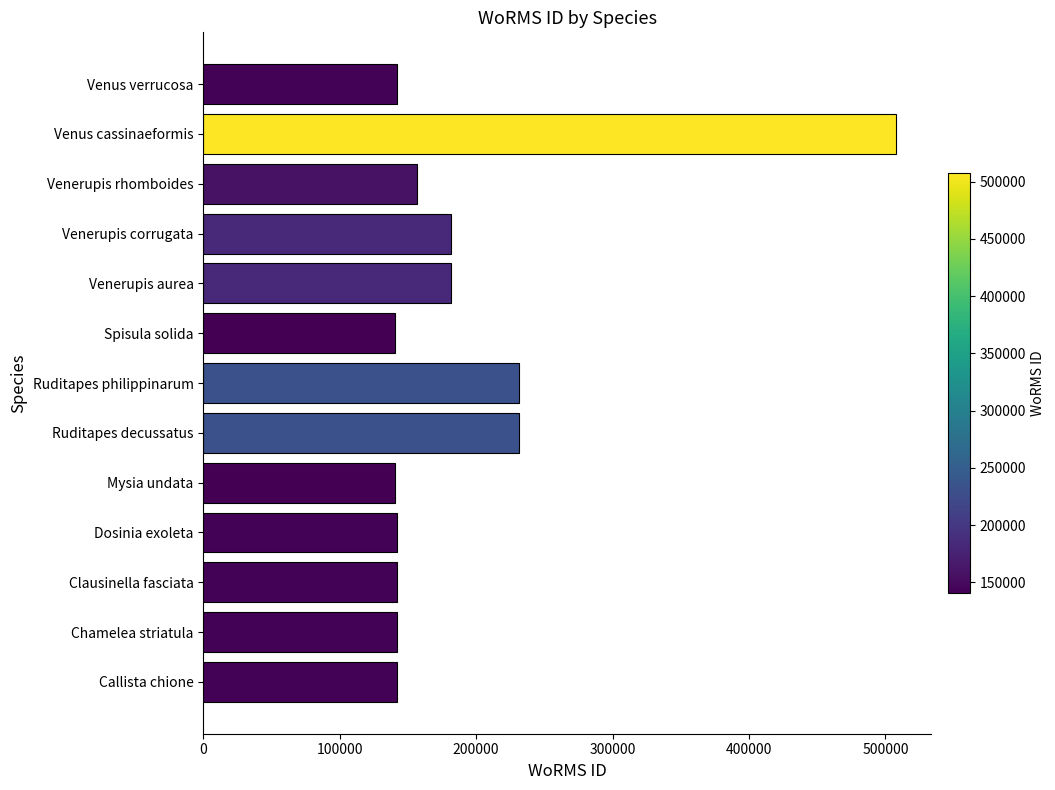

What is the difference between the maximum and minimum values?

367685